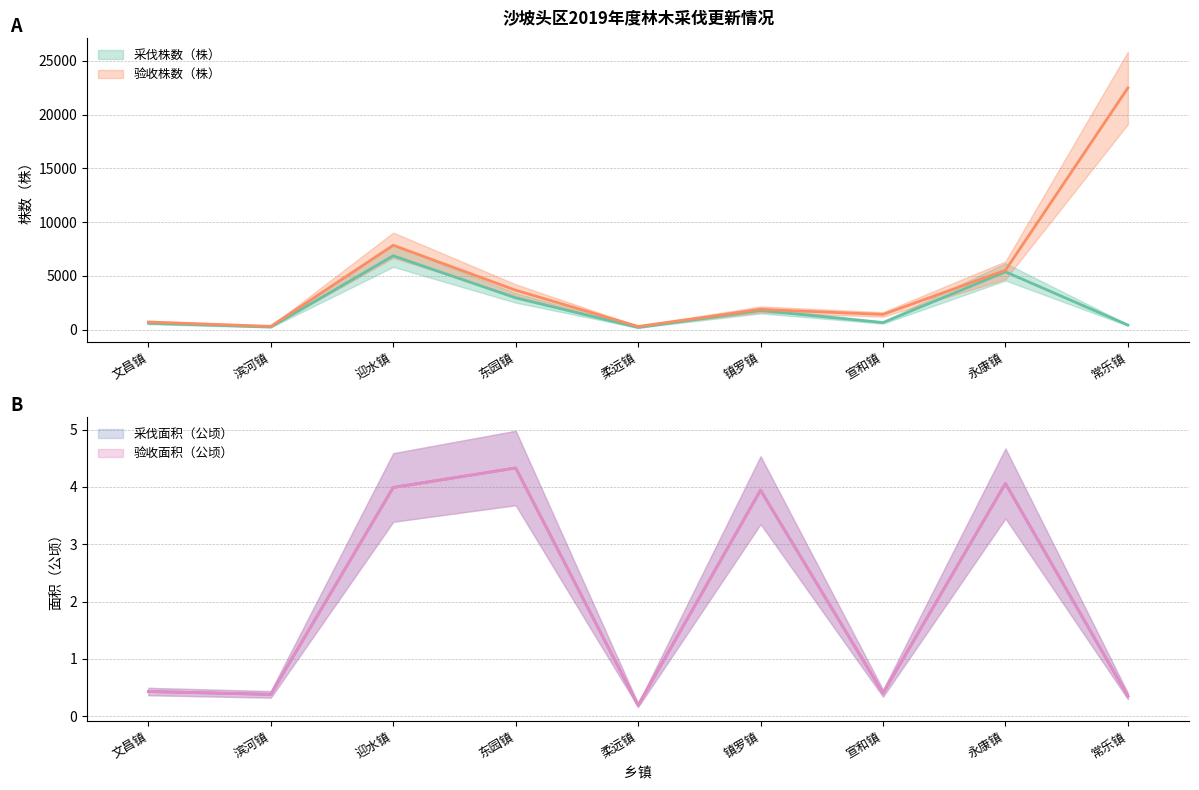

What is the label of the 1st point from the right?

常乐镇